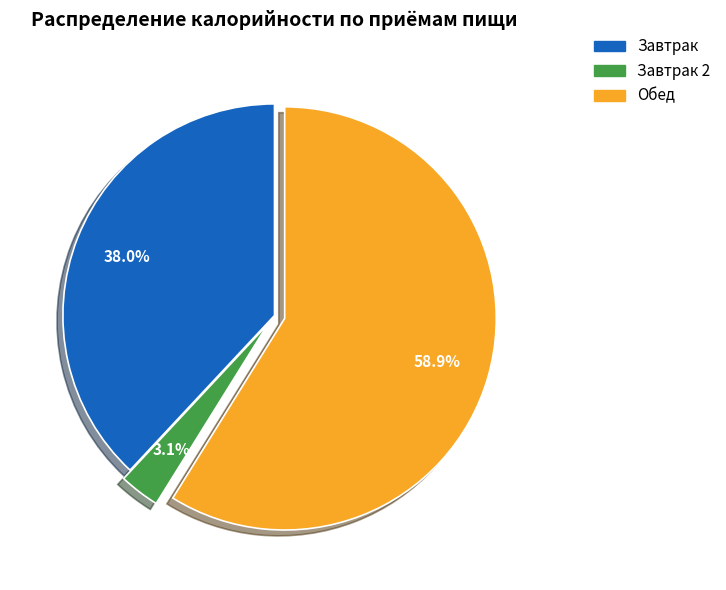

Is there any slice that represents more than half of the pie?

Yes